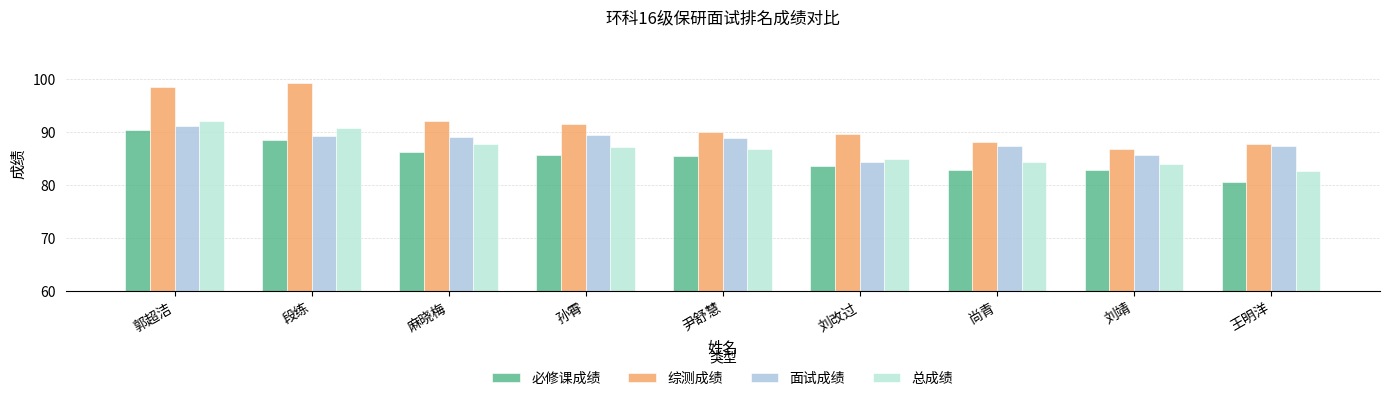

What are all the series names shown in the legend?

必修课成绩, 综测成绩, 面试成绩, 总成绩